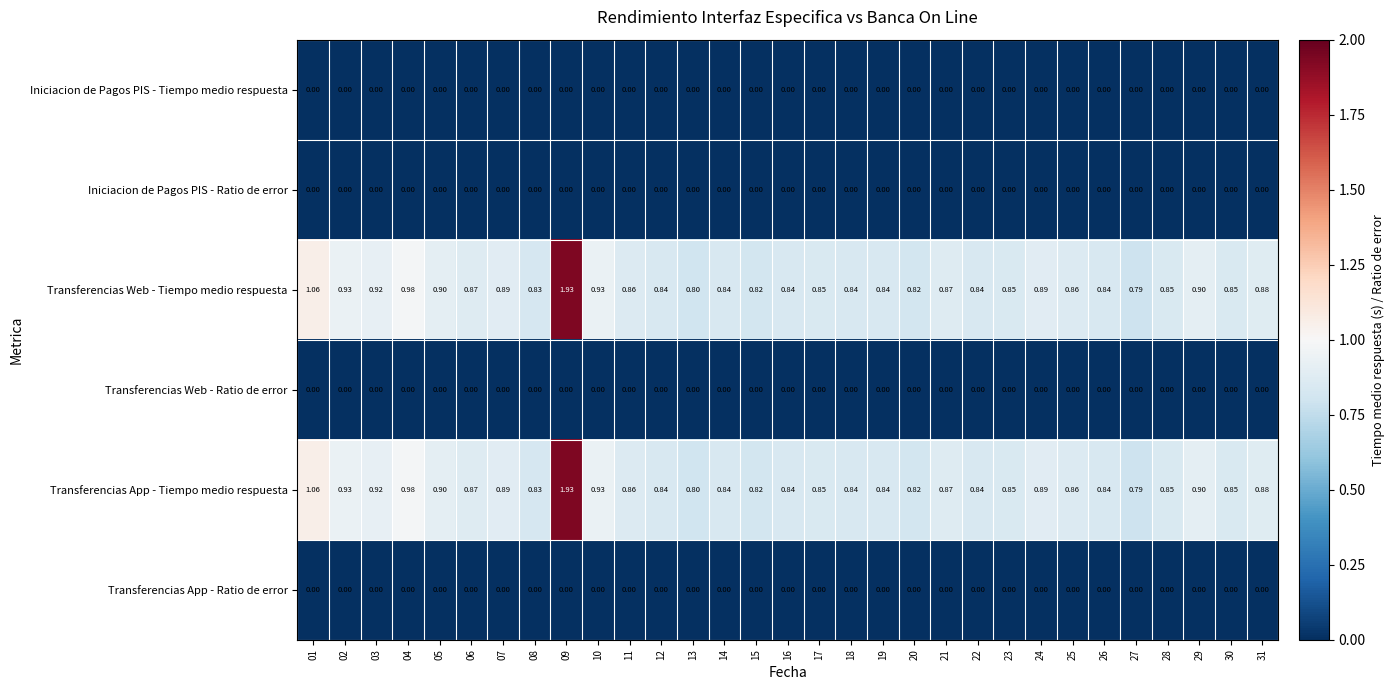

Is the value of Transferencias Web - Tiempo medio respuesta at 29 greater than the value of Iniciacion de Pagos PIS - Ratio de error at 24?

Yes